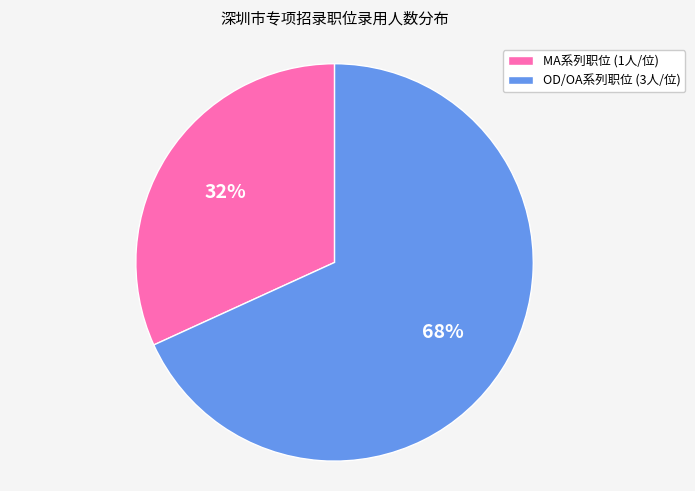

Is there any slice that represents more than half of the pie?

Yes